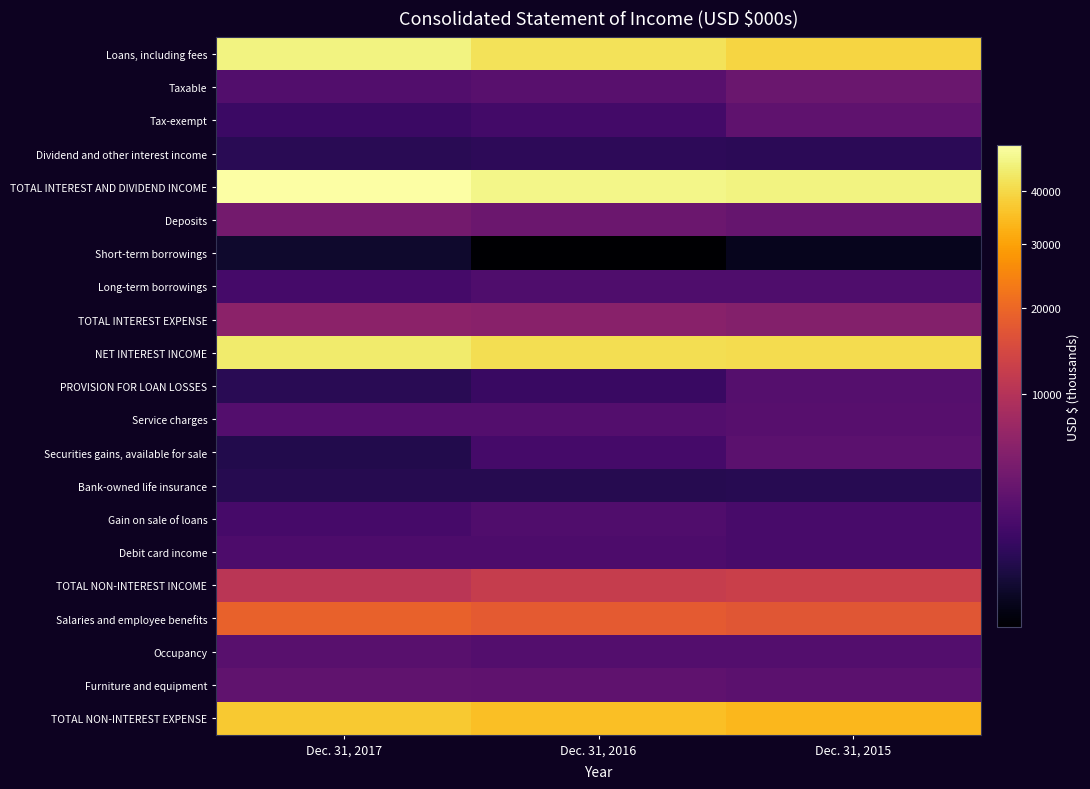

What is the total value across all series at Dec. 31, 2016?

225777